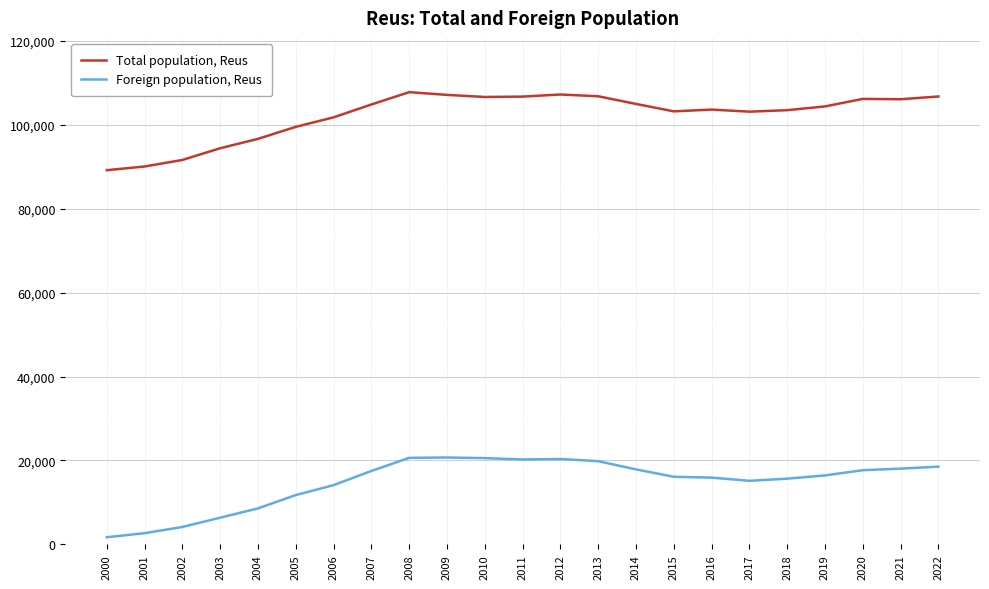

Is the value of Total population, Reus at 2010 greater than the value of Foreign population, Reus at 2022?

Yes